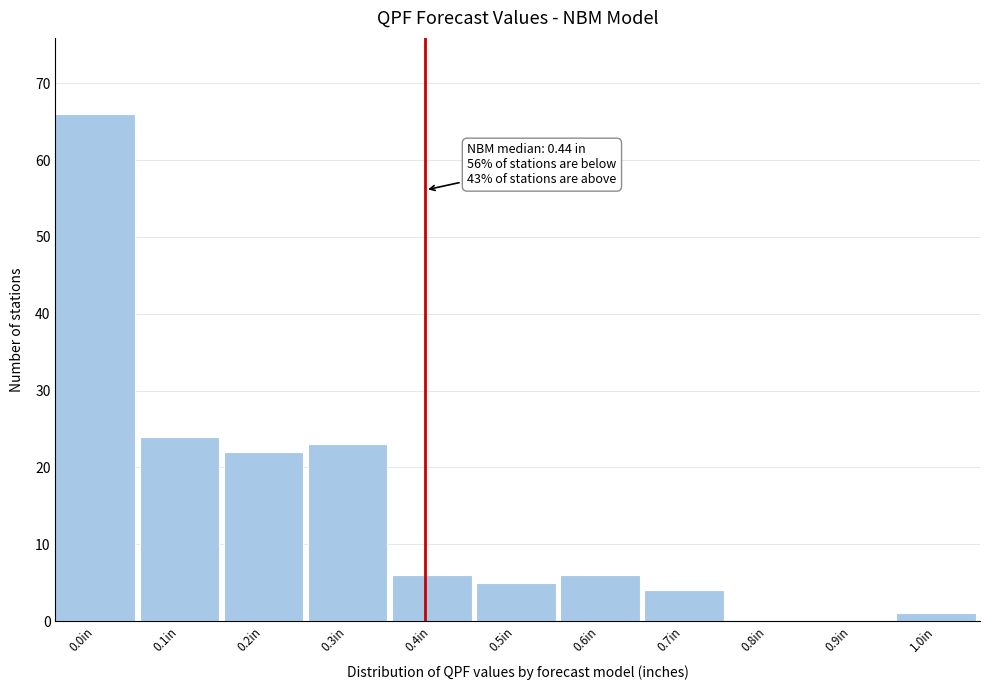

Reading left to right, extract all data points from this chart.

0.0in=66	0.1in=24	0.2in=22	0.3in=23	0.4in=6	0.5in=5	0.6in=6	0.7in=4	0.8in=0	0.9in=0	1.0in=1